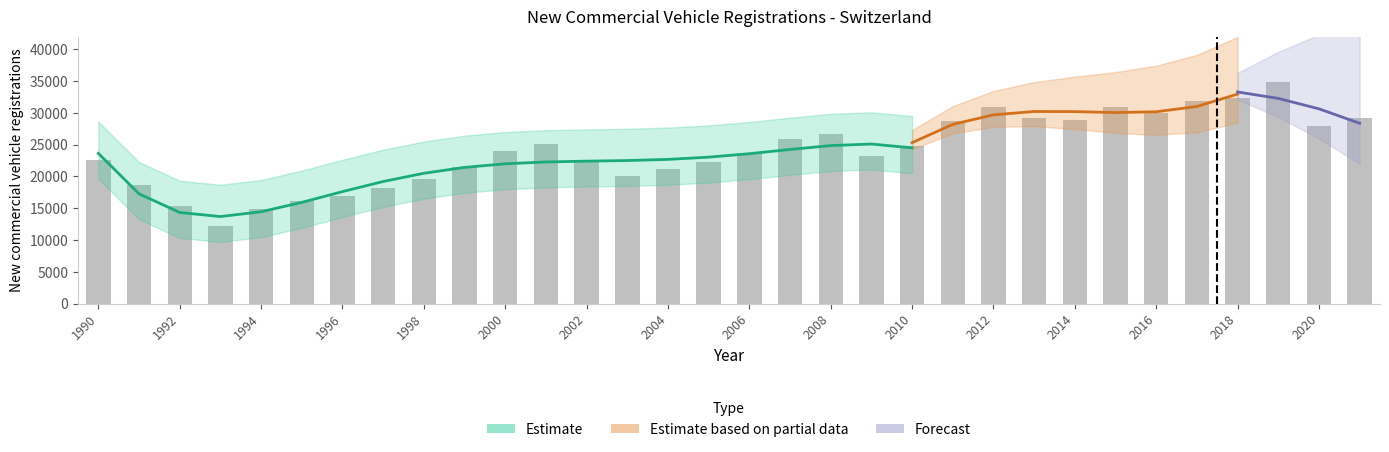

Are the bars horizontal?

No